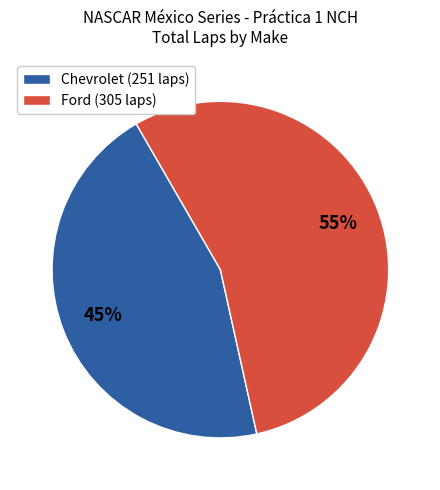

How many segments does this pie chart have?

2